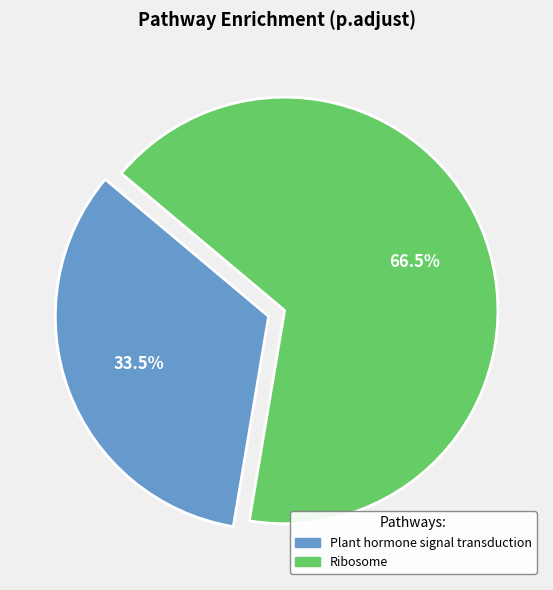

Is the sum of Ribosome and Plant hormone signal transduction greater than half?

Yes